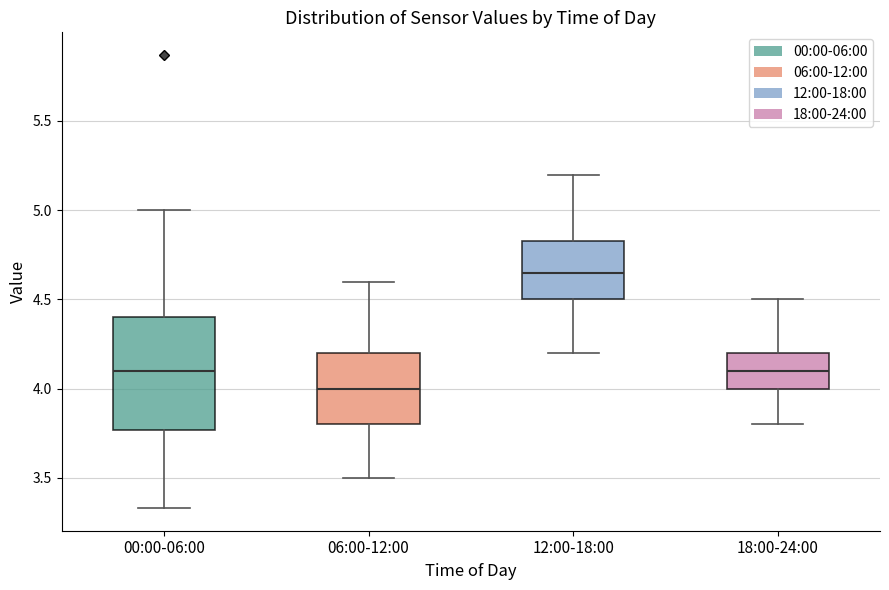

Which box has the highest median line?

12:00-18:00